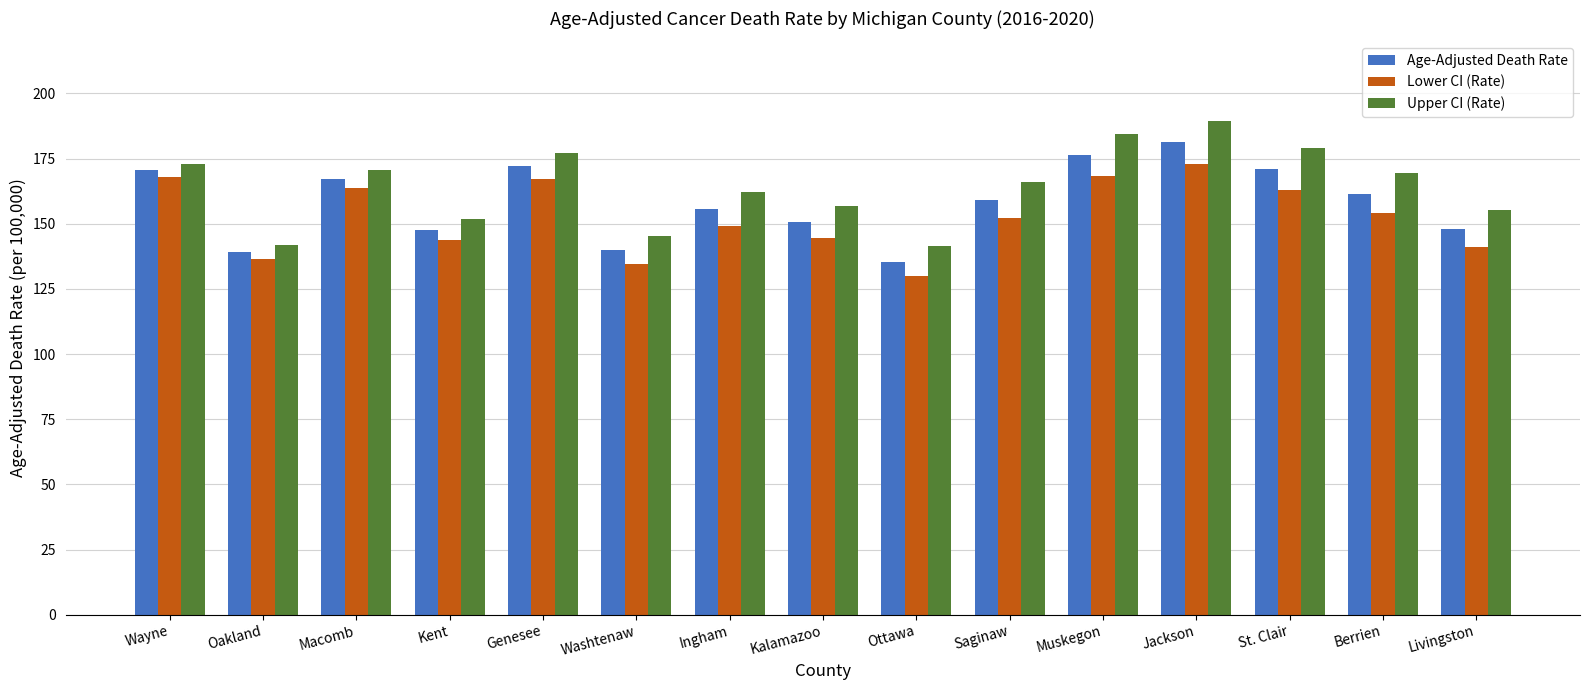

What is the label of the 11th bar from the right?

Genesee